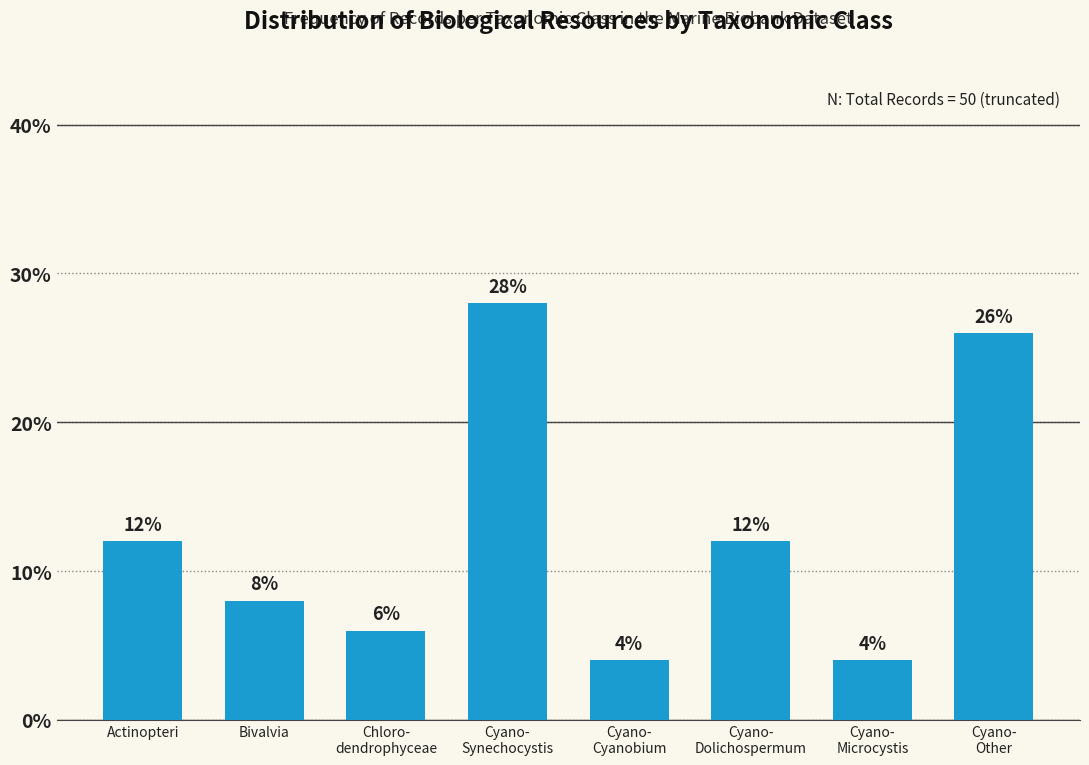

Reading left to right, what are all the values shown in this chart?

12.0	8.0	6.0	28.0	4.0	12.0	4.0	26.0